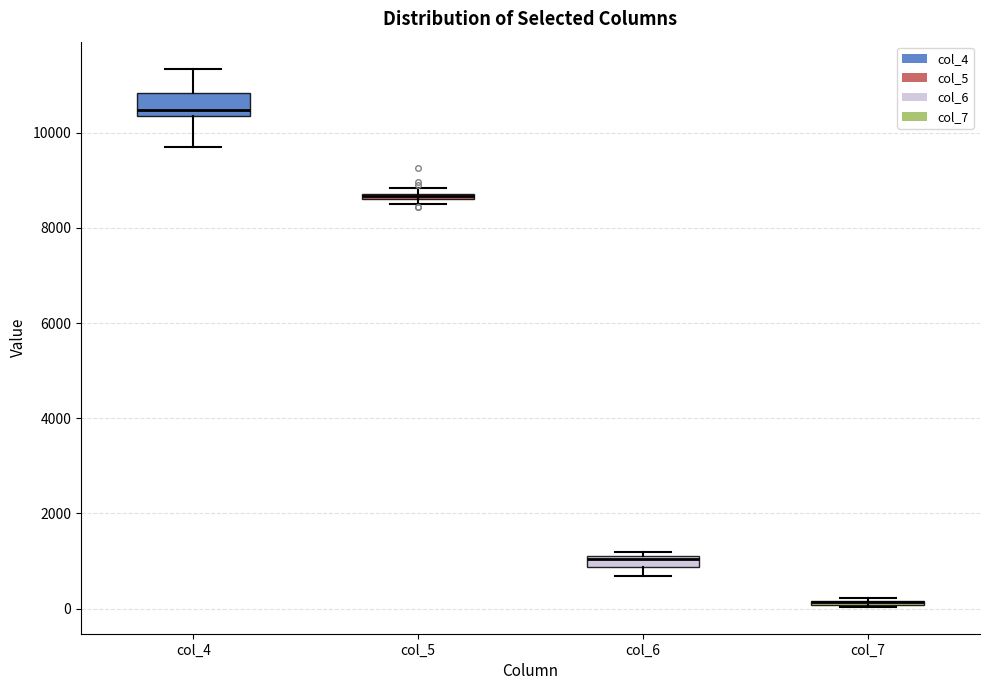

Where does the upper whisker of the box for col_4 end on the y-axis? The values are not printed on the chart, so give them approximately, as read against the axis.

11400